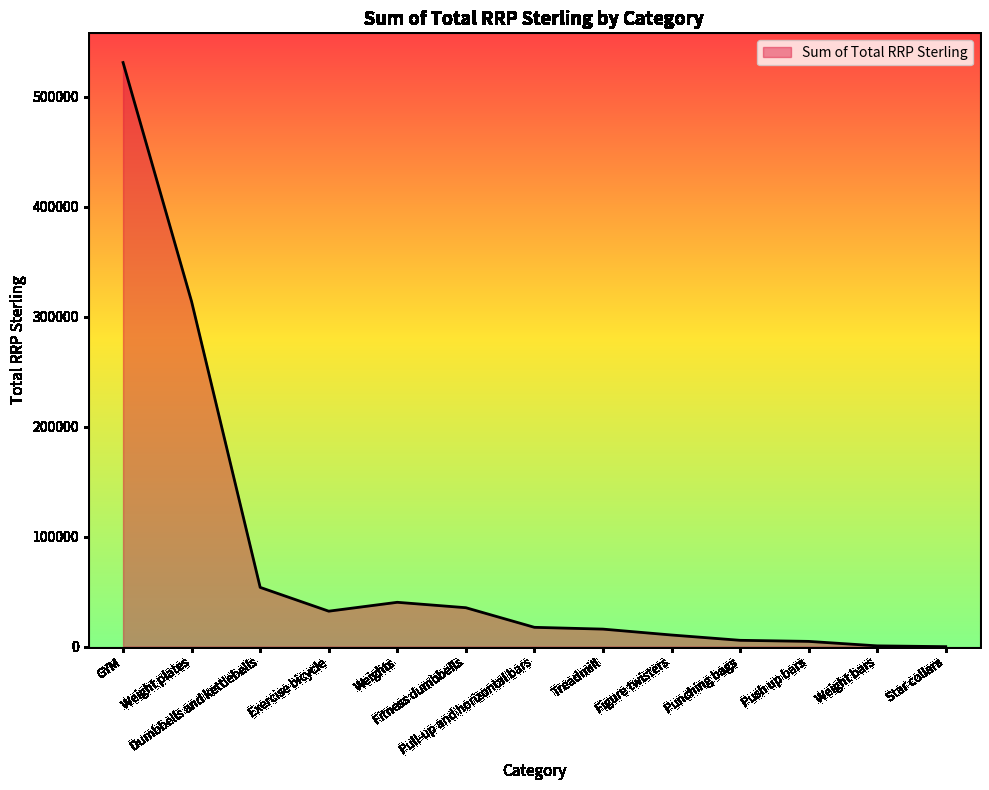

What is the maximum value shown in the chart?

531045.0